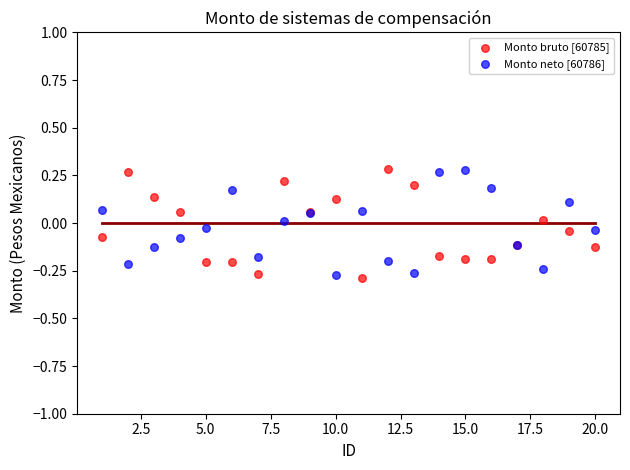

What are all the series names shown in the legend?

Monto bruto [60785], Monto neto [60786]